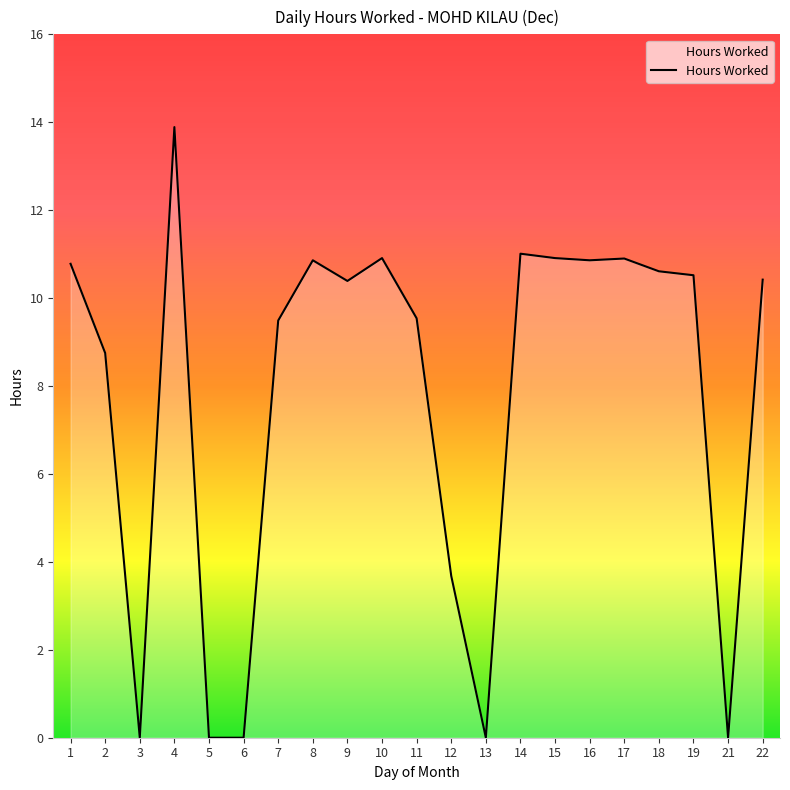

What is the maximum value shown in the chart?

13.9